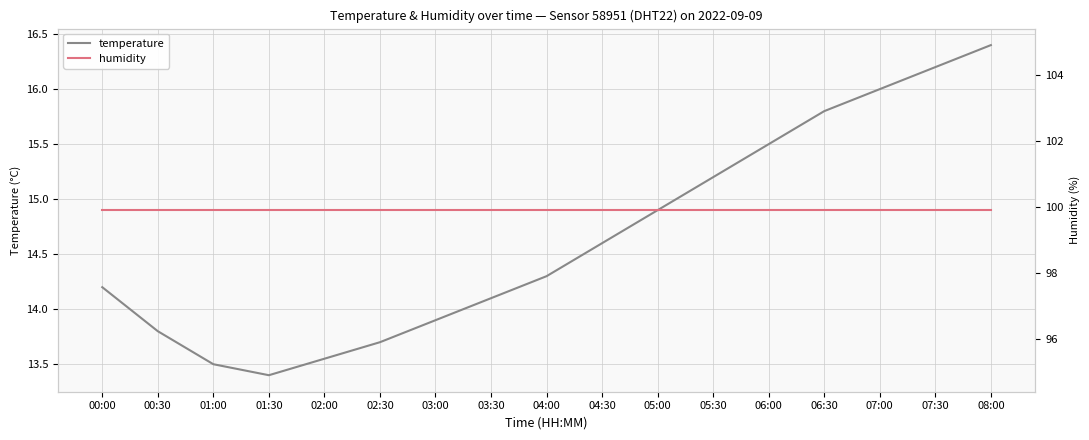

Which series changed the most between 03:30 and 05:30?

temperature